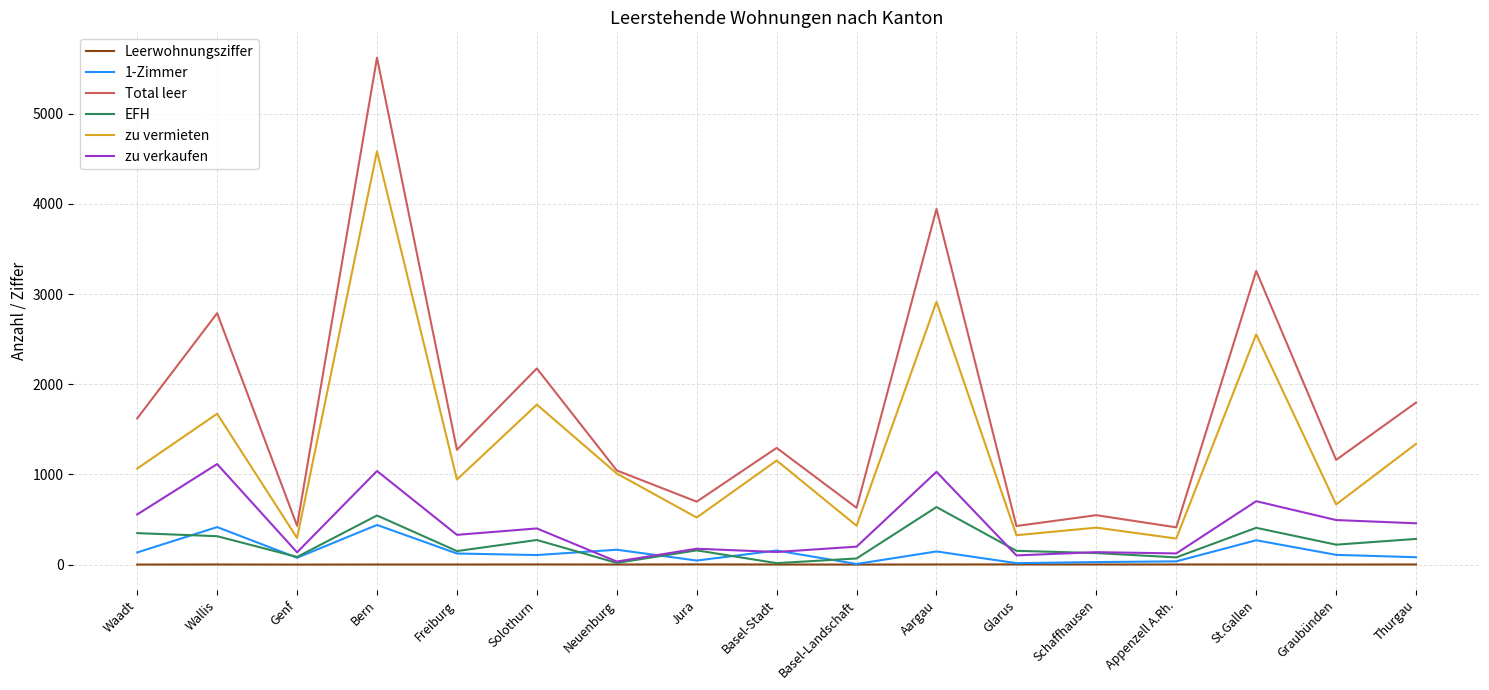

The value of EFH at Aargau is 907.6. True or false?

False